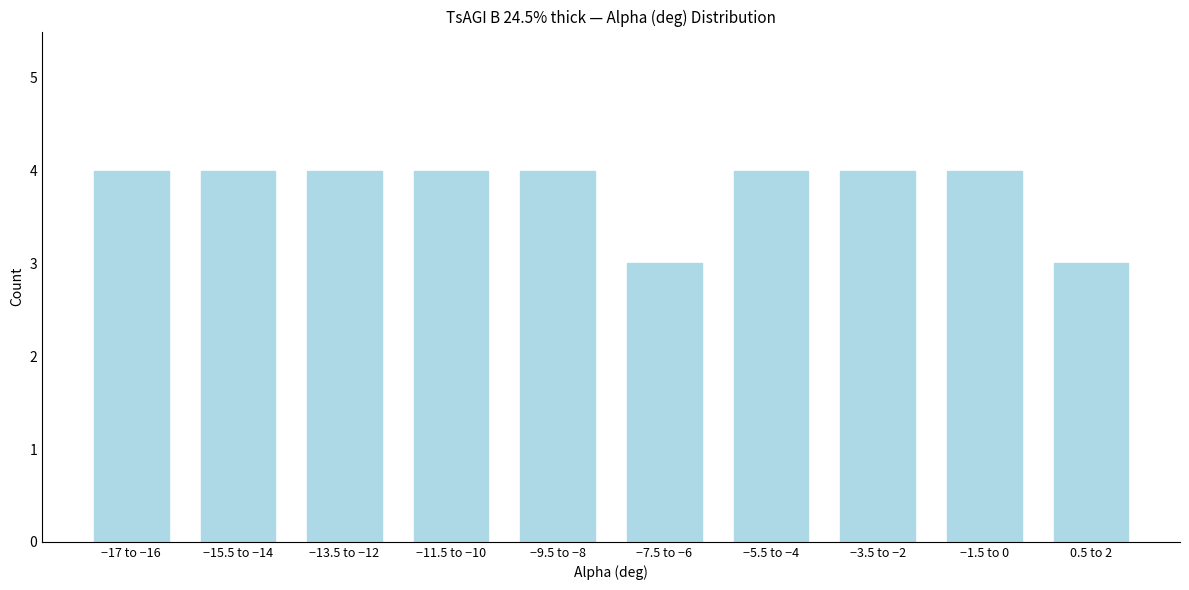

Reading left to right, transcribe all the data shown in this chart.

−17 to −16=4	−15.5 to −14=4	−13.5 to −12=4	−11.5 to −10=4	−9.5 to −8=4	−7.5 to −6=3	−5.5 to −4=4	−3.5 to −2=4	−1.5 to 0=4	0.5 to 2=3